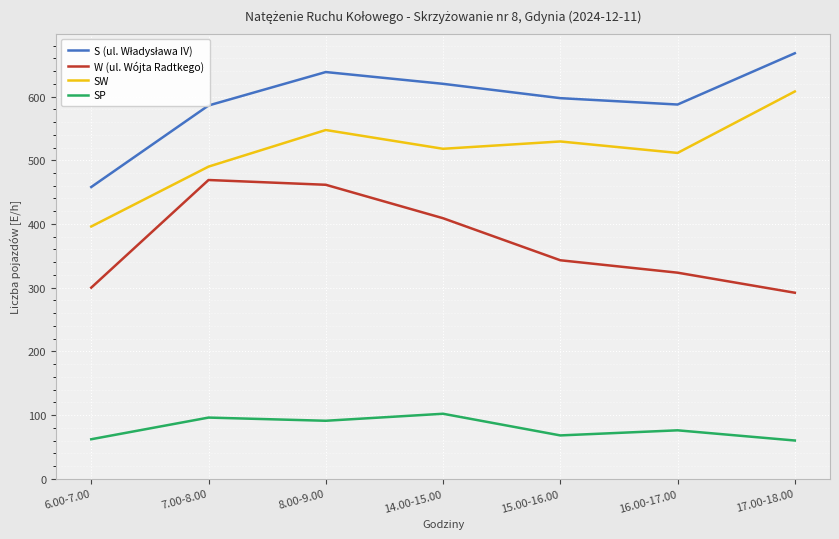

True or false: SW and SP intersect in this chart.

False